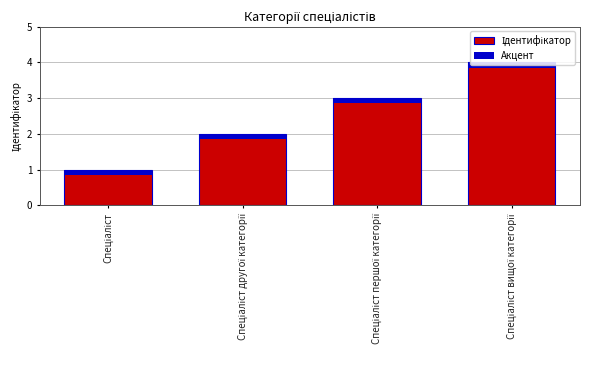

Reading right to left, list all the values displayed in this chart.

Спеціаліст вищої категорії=4	Спеціаліст першої категорії=3	Спеціаліст другої категорії=2	Спеціаліст=1